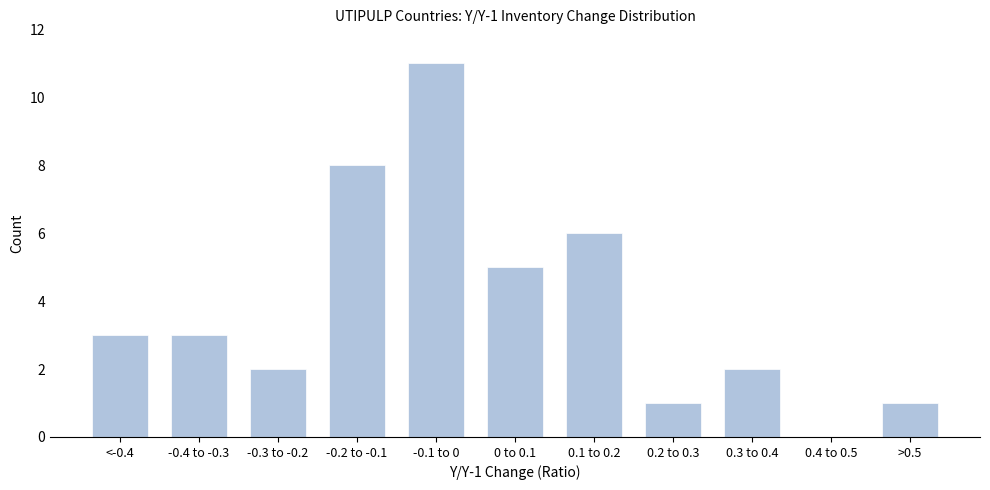

Reading left to right, transcribe all the data shown in this chart.

<-0.4=3	-0.4 to -0.3=3	-0.3 to -0.2=2	-0.2 to -0.1=8	-0.1 to 0=11	0 to 0.1=5	0.1 to 0.2=6	0.2 to 0.3=1	0.3 to 0.4=2	0.4 to 0.5=0	>0.5=1